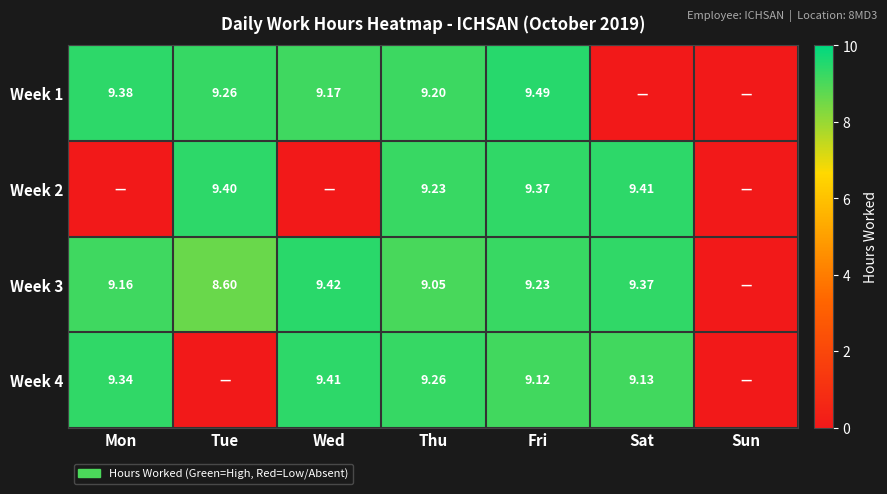

At which label is Week 4 closest to 4?

Tue